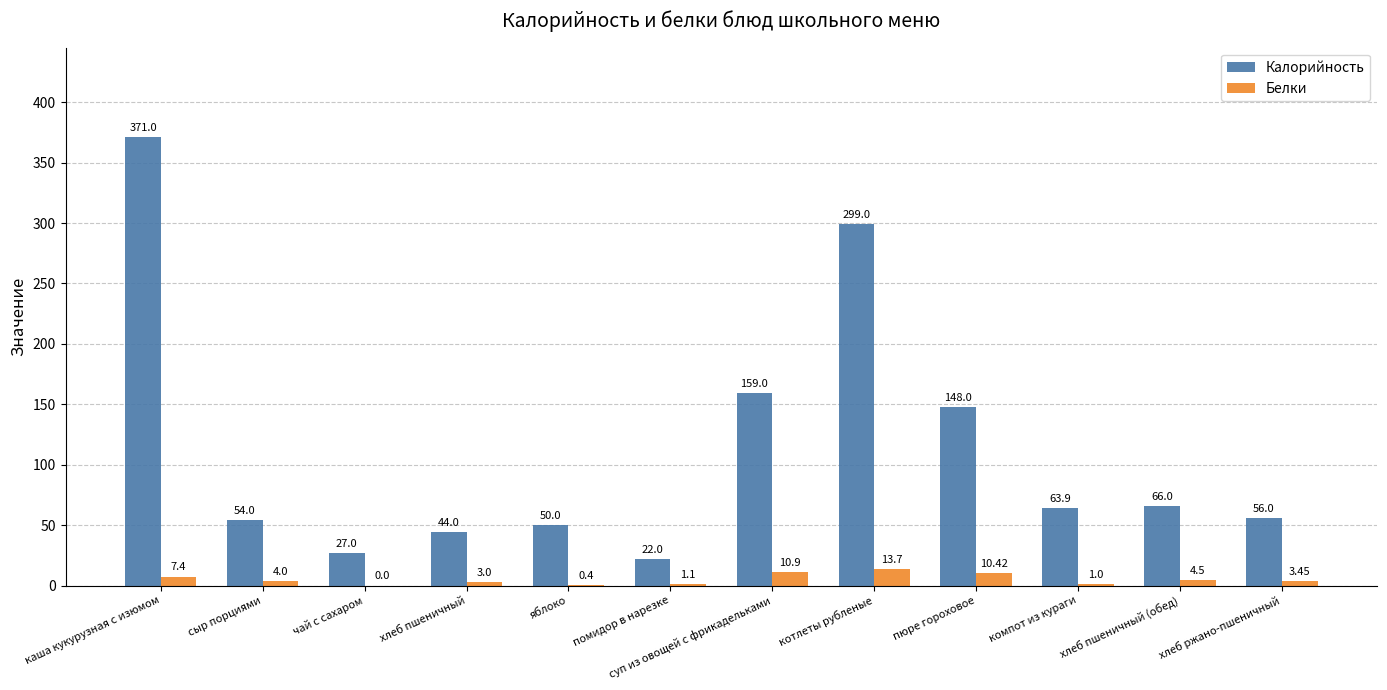

What is the total value across all series at пюре гороховое?

158.4